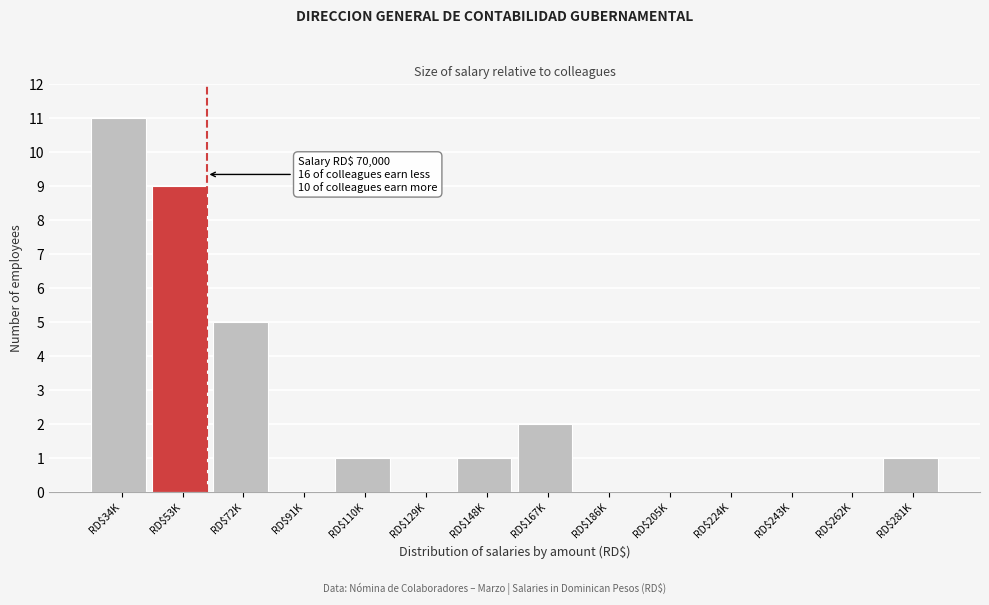

At which category does the chart reach its peak across all series?

RD$34K